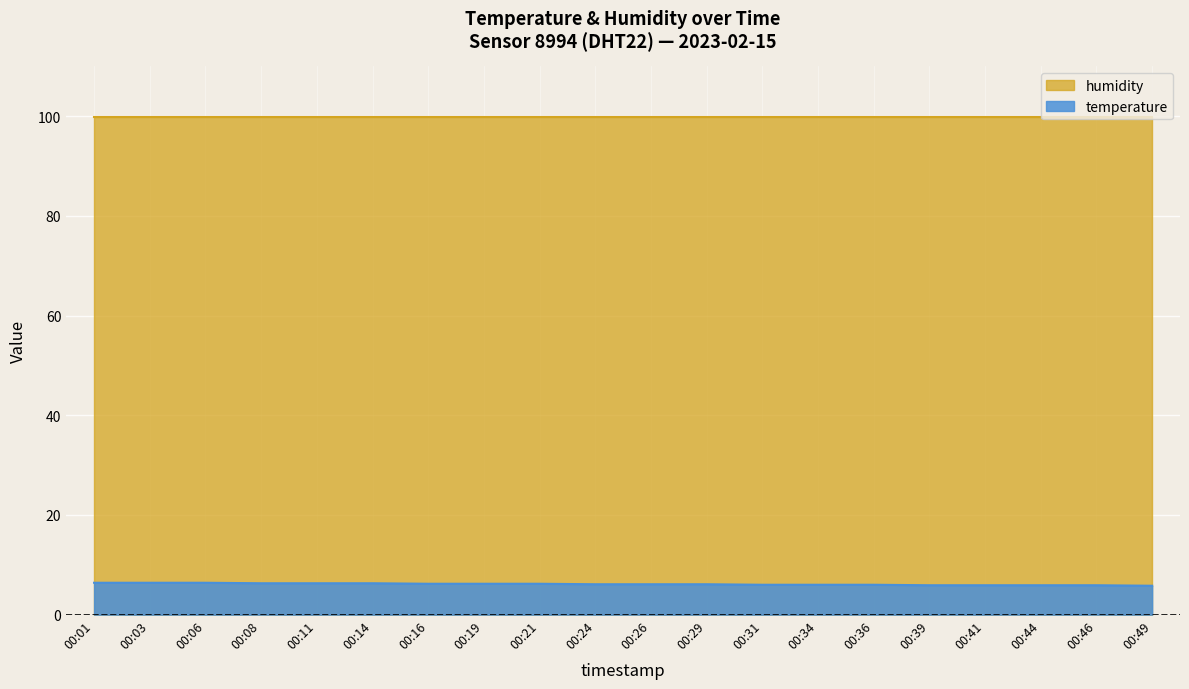

List the labels in order of value, largest first.

00:01, 00:03, 00:06, 00:08, 00:11, 00:14, 00:16, 00:19, 00:21, 00:24, 00:26, 00:29, 00:31, 00:34, 00:36, 00:39, 00:41, 00:44, 00:46, 00:49